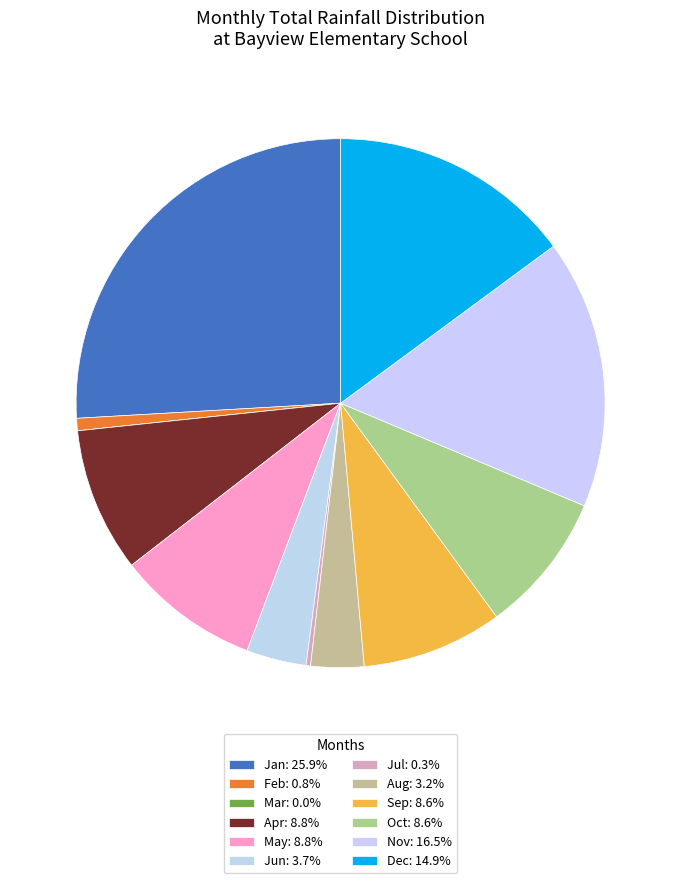

Rank the categories by value from lowest to highest.

Mar, Jul, Feb, Aug, Jun, Sep, Oct, May, Apr, Dec, Nov, Jan